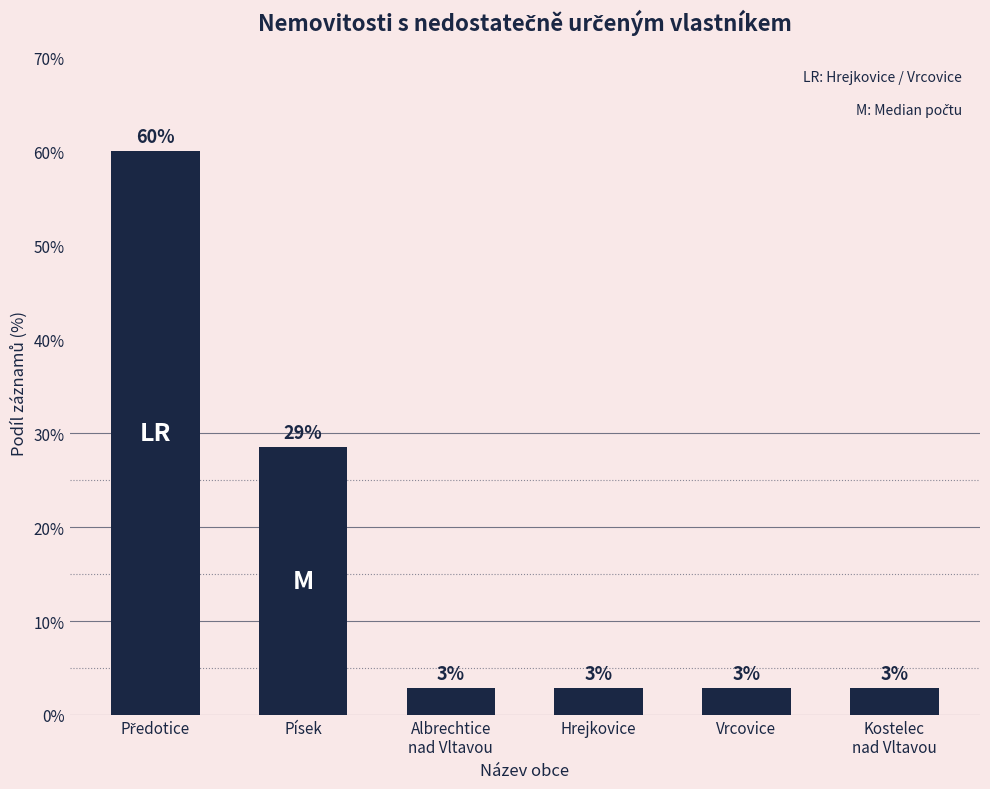

Rank the categories by value from lowest to highest.

Albrechtice
nad Vltavou, Hrejkovice, Vrcovice, Kostelec
nad Vltavou, Písek, Předotice